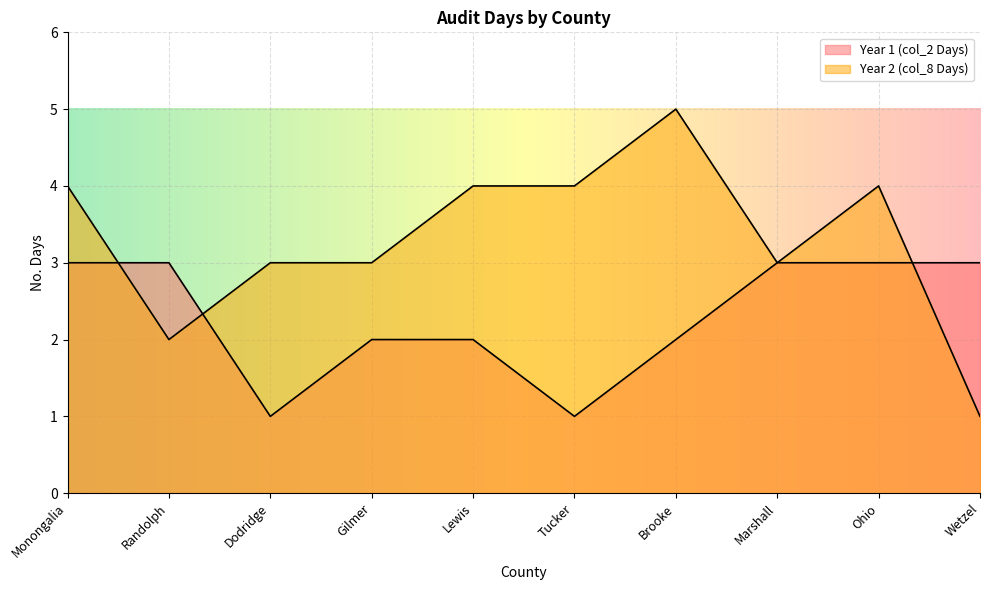

What is the minimum value shown in the chart?

1